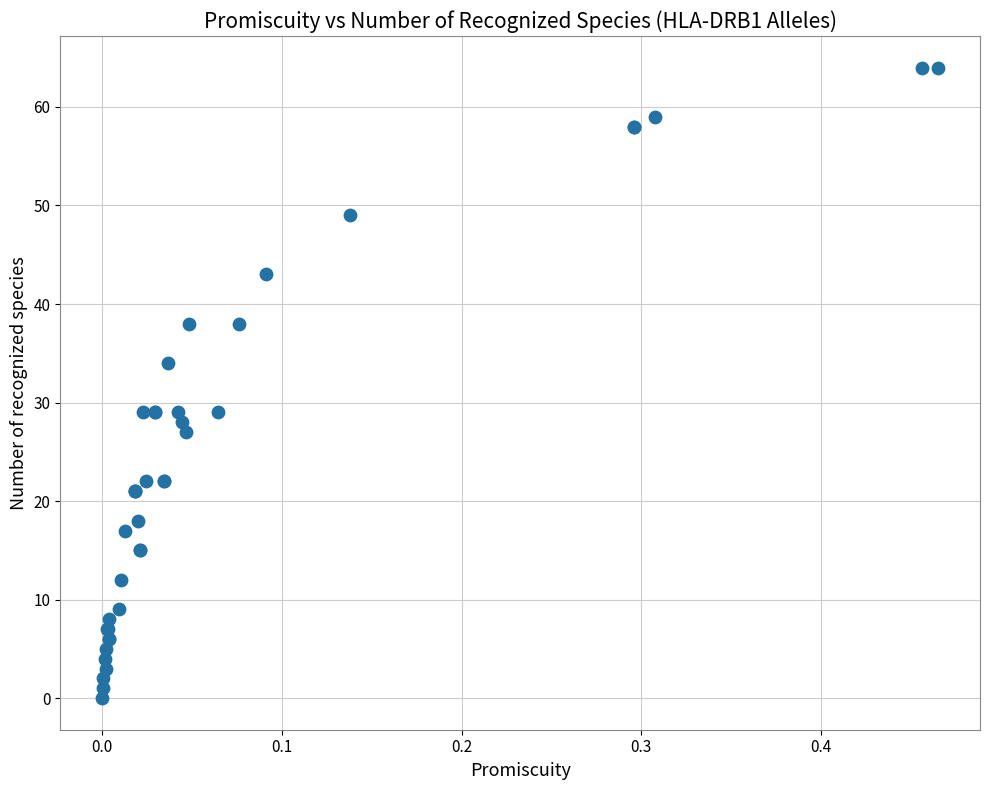

What Y value in the scatter plot is closest to 32?

34